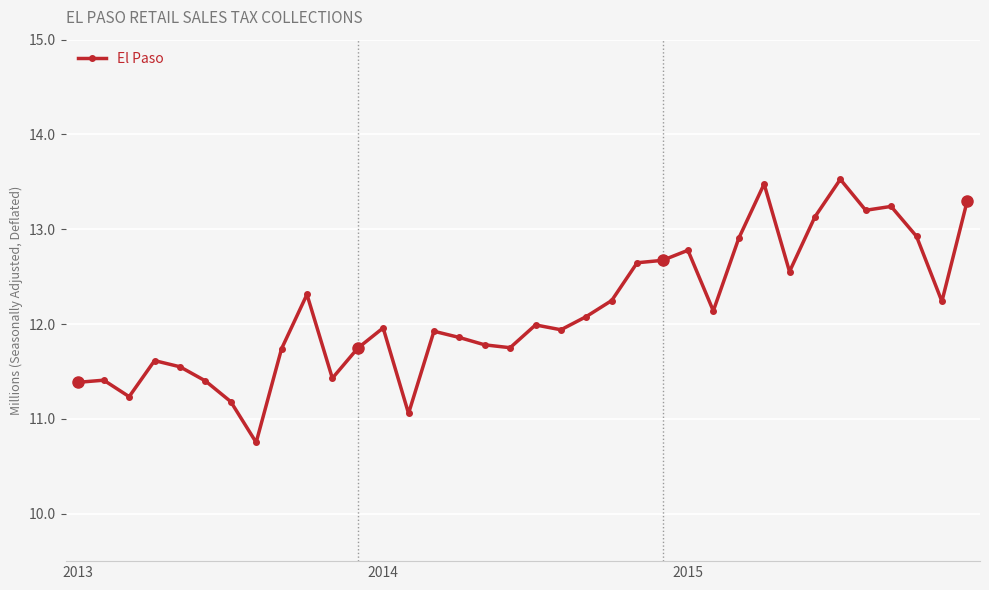

What is the value of the 10th point from the left?

12.3